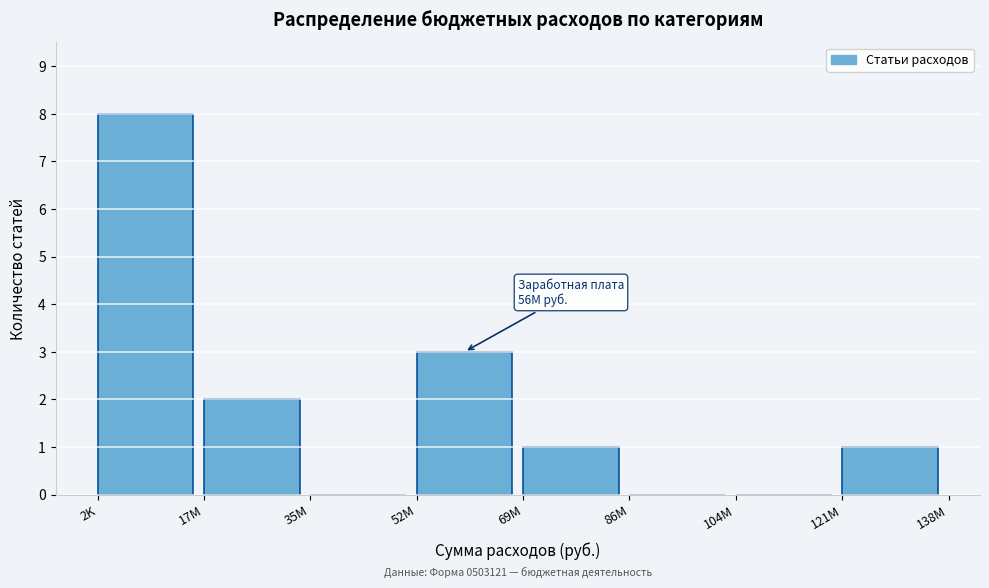

Reading left to right, transcribe all the data shown in this chart.

2K=8	17M=2	35M=0	52M=3	69M=1	86M=0	104M=0	121M=1